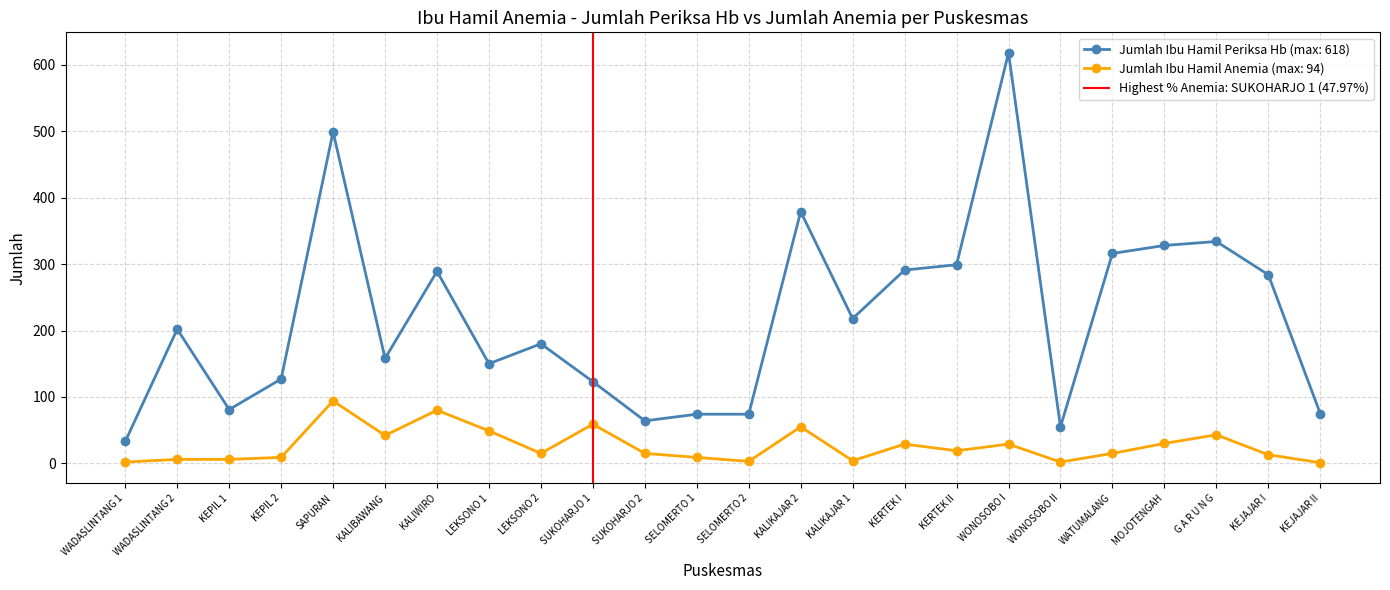

True or false: Jumlah Ibu Hamil Periksa Hb (max: 618) has more than 0 interior local peaks.

True